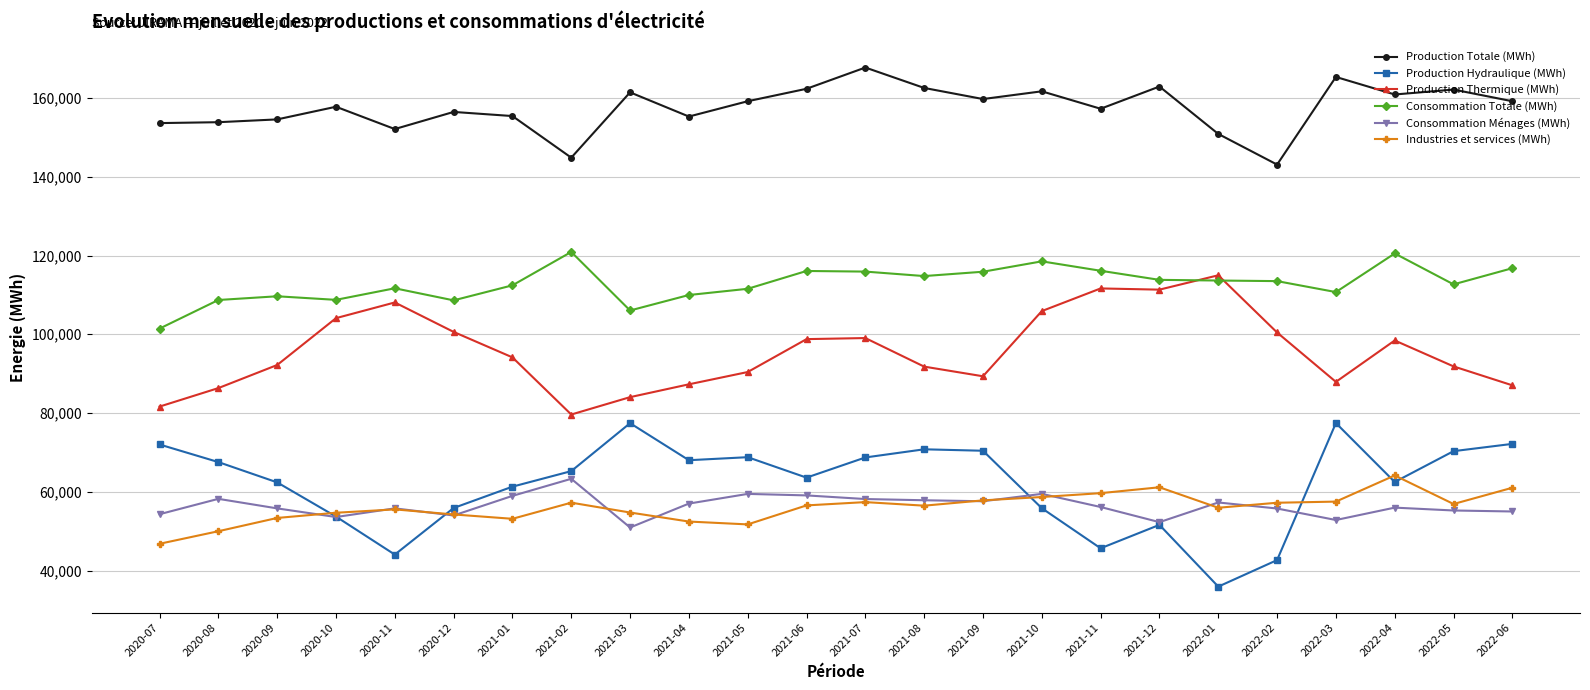

At which category does the chart reach its peak across all series?

2021-07